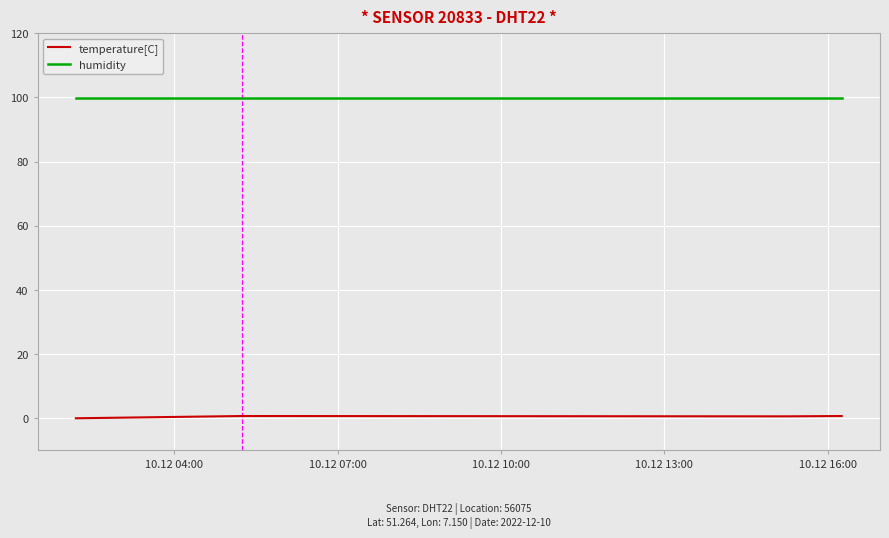

Is this an area chart (filled region under the line)?

No